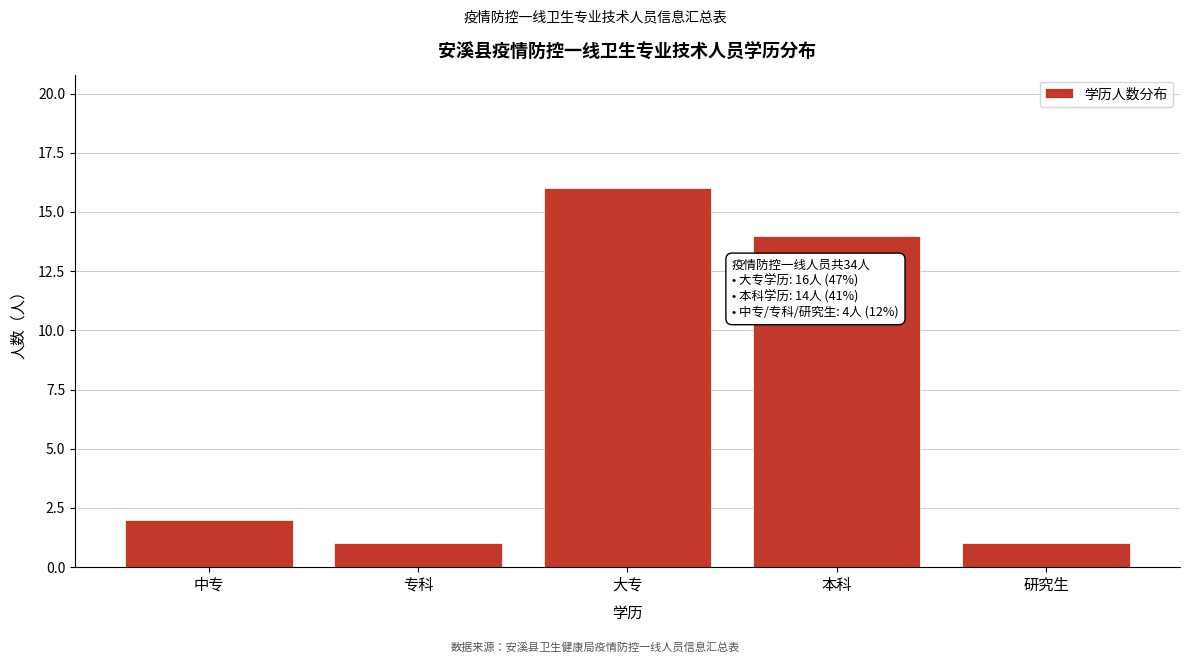

Reading right to left, list all the values displayed in this chart.

研究生=1	本科=14	大专=16	专科=1	中专=2